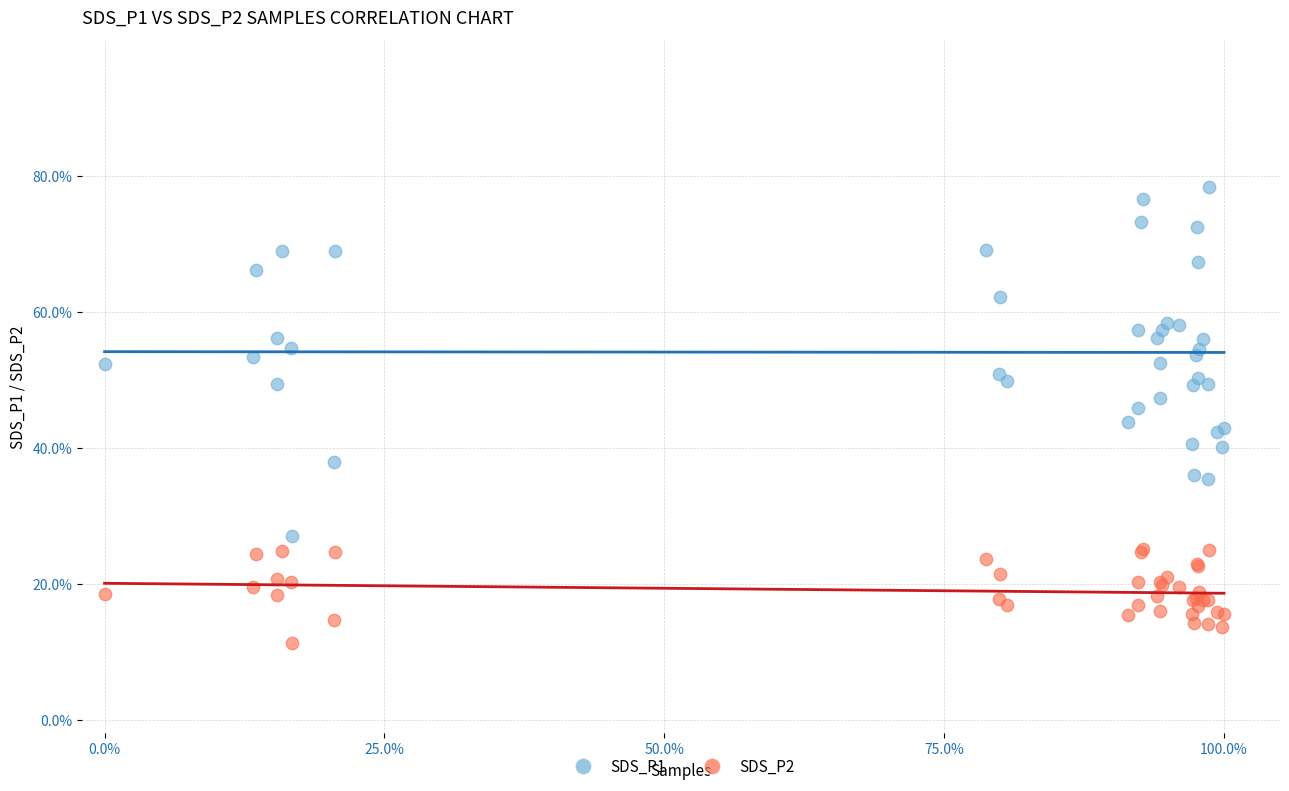

Which series has the largest Y range (max minus min)?

SDS_P1